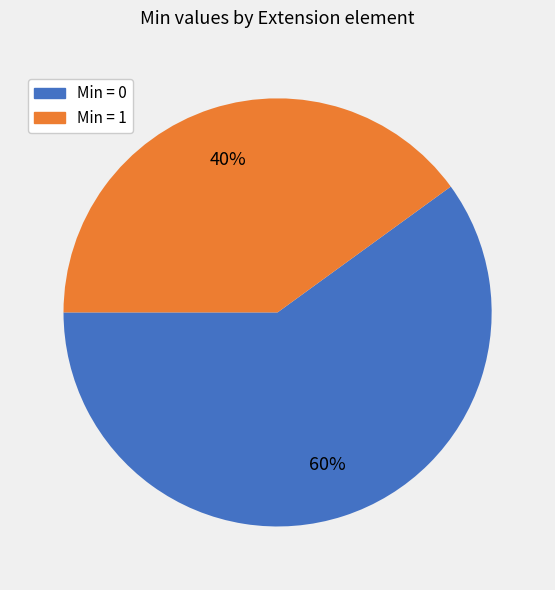

Is there any slice that represents more than half of the pie?

Yes